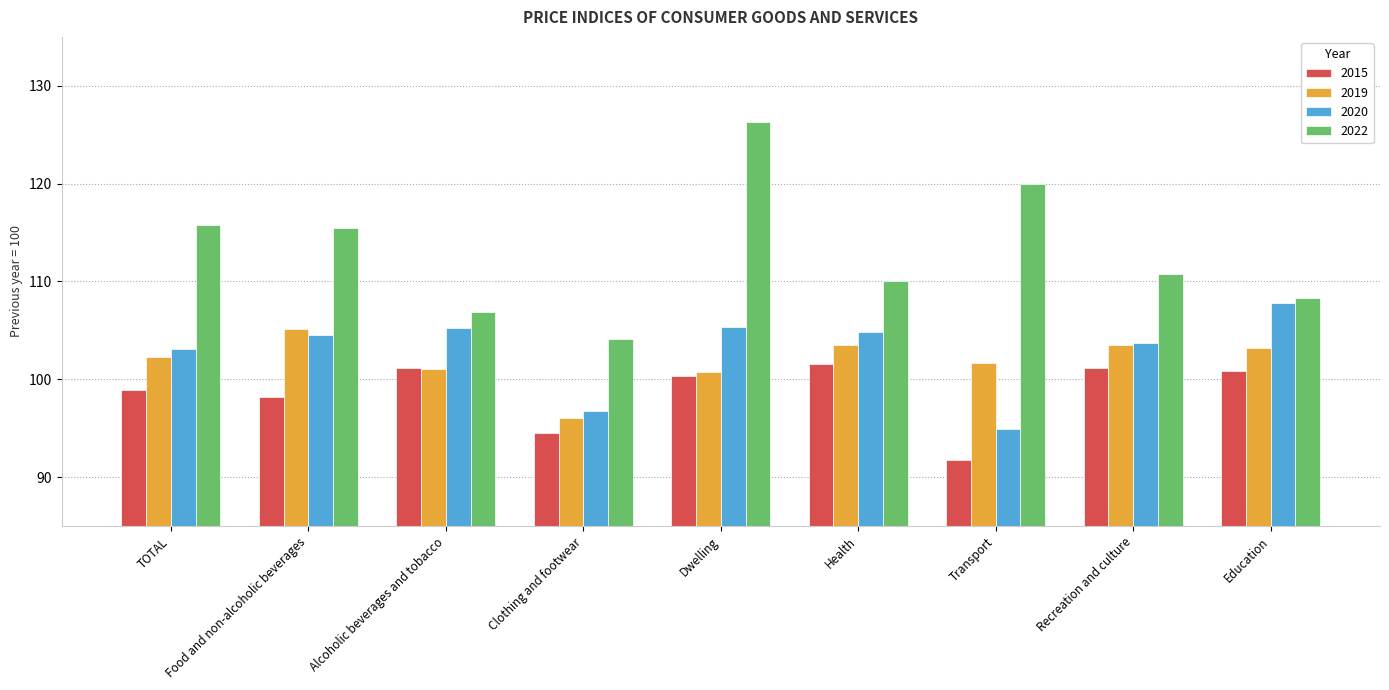

What is the minimum value shown in the chart?

91.8